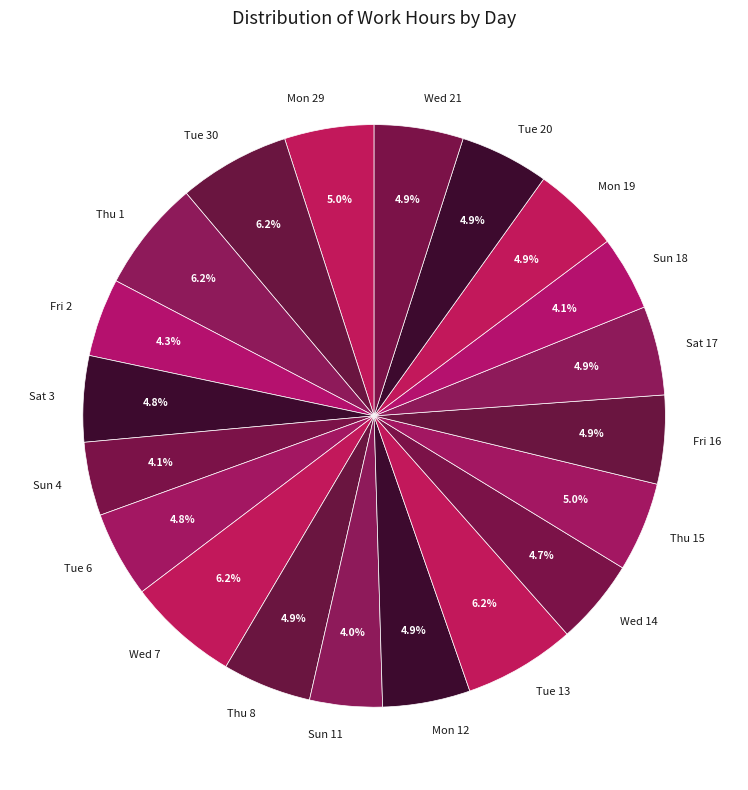

Is there any slice that represents more than half of the pie?

No